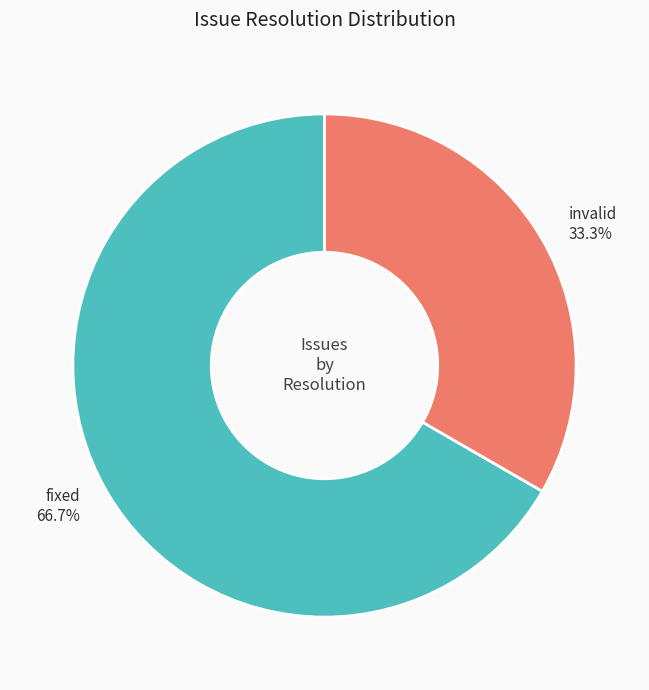

Between invalid and fixed, which is larger?

fixed